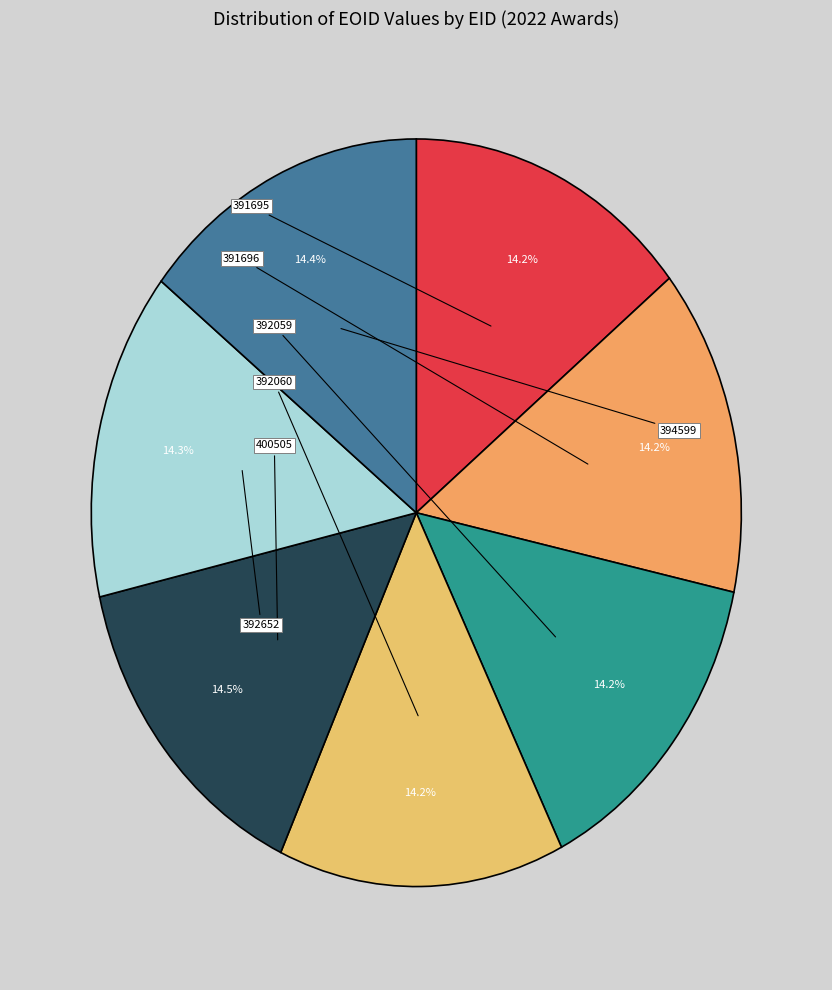

Combined, do 392059 and 392060 account for over 50%?

No